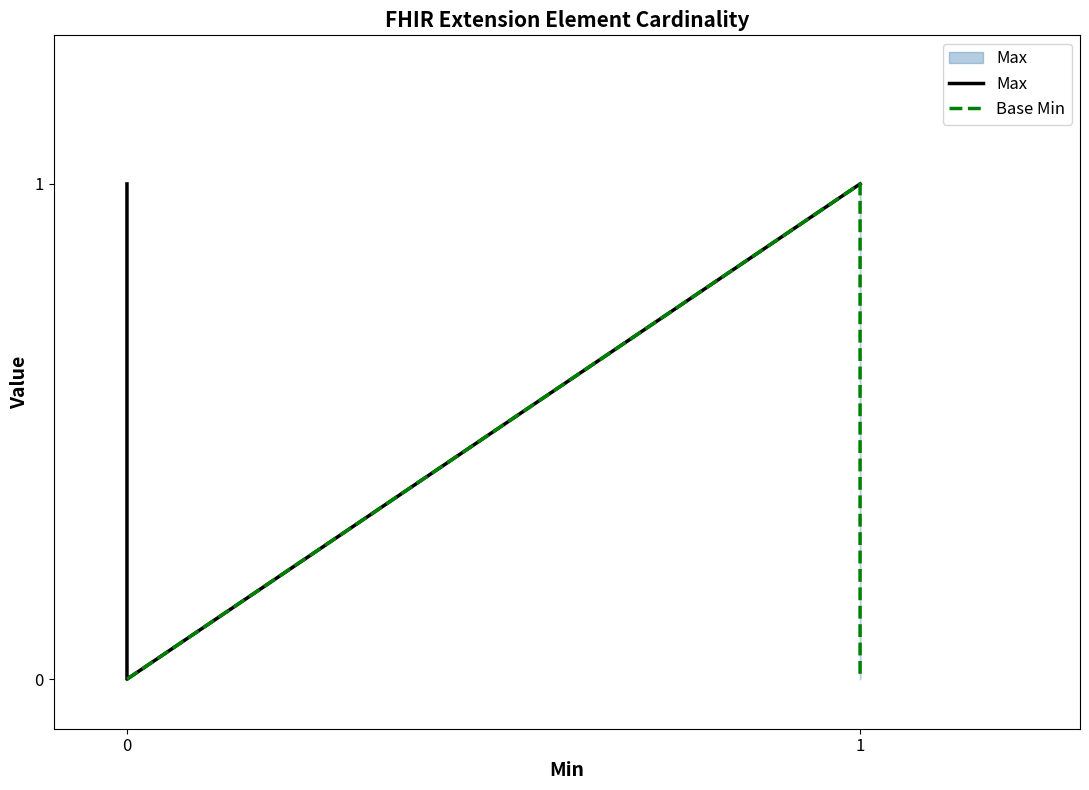

True or false: Max has more than 2 interior local peaks.

False